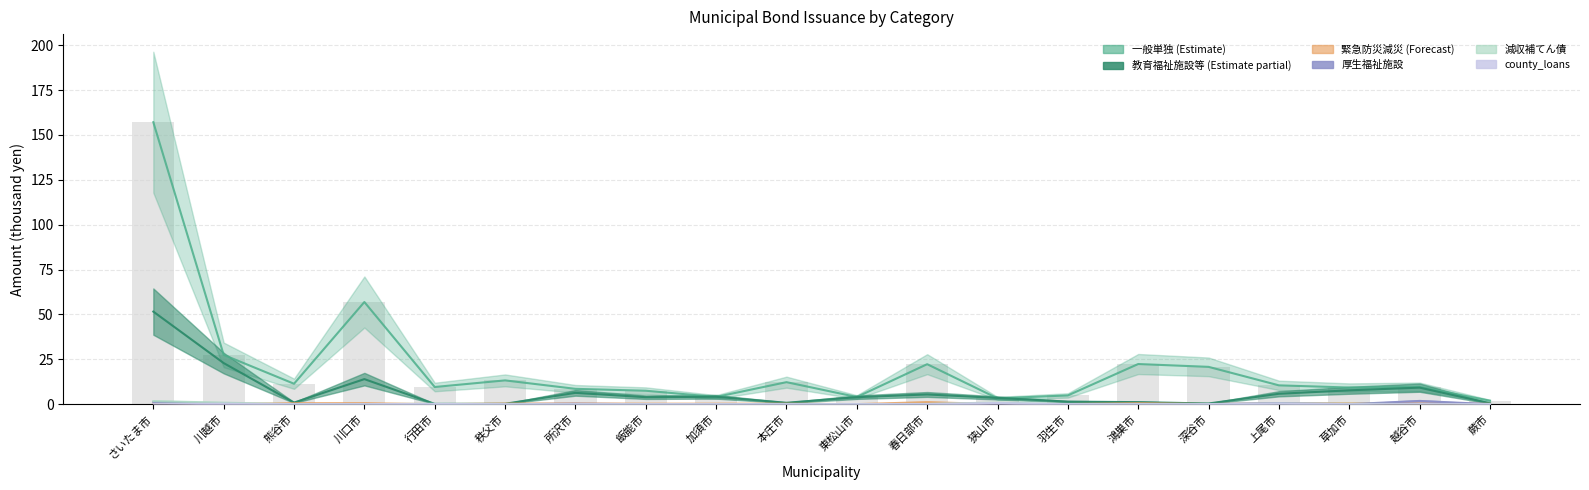

Reading left to right, transcribe all the data shown in this chart.

減収補てん債: さいたま市=1.7	川越市=0.8	熊谷市=0.0	川口市=0.0	行田市=0.2	秩父市=0.0	所沢市=0.0	飯能市=0.0	加須市=0.0	本庄市=0.0	東松山市=0.0	春日部市=0.2	狭山市=0.9	羽生市=0.0	鴻巣市=0.0	深谷市=0.0	上尾市=0.4	草加市=0.2	越谷市=0.0	蕨市=0.0
county_loans: さいたま市=0.0	川越市=0.3	熊谷市=0.0	川口市=0.0	行田市=0.1	秩父市=0.0	所沢市=0.0	飯能市=0.0	加須市=0.0	本庄市=0.0	東松山市=0.0	春日部市=0.1	狭山市=0.6	羽生市=0.0	鴻巣市=0.0	深谷市=0.0	上尾市=0.3	草加市=0.0	越谷市=0.0	蕨市=0.0
緊急防災減災: さいたま市=0.8	川越市=0.1	熊谷市=0.5	川口市=0.6	行田市=0.0	秩父市=0.3	所沢市=0.4	飯能市=0.3	加須市=0.3	本庄市=0.3	東松山市=0.0	春日部市=1.1	狭山市=0.0	羽生市=0.1	鴻巣市=0.5	深谷市=0.1	上尾市=0.5	草加市=0.5	越谷市=0.3	蕨市=0.2
厚生福祉施設: さいたま市=1.2	川越市=0.0	熊谷市=0.0	川口市=0.0	行田市=0.0	秩父市=0.0	所沢市=0.3	飯能市=0.0	加須市=0.0	本庄市=0.0	東松山市=0.0	春日部市=0.0	狭山市=0.0	羽生市=0.0	鴻巣市=0.0	深谷市=0.0	上尾市=0.6	草加市=0.0	越谷市=1.8	蕨市=0.0
教育福祉施設等: さいたま市=51.6	川越市=22.9	熊谷市=0.9	川口市=14.0	行田市=0.1	秩父市=0.2	所沢市=6.3	飯能市=3.9	加須市=4.1	本庄市=0.8	東松山市=3.9	春日部市=5.4	狭山市=3.5	羽生市=1.4	鴻巣市=1.1	深谷市=0.4	上尾市=5.8	草加市=7.7	越谷市=9.2	蕨市=0.5
一般単独: さいたま市=157.1	川越市=27.5	熊谷市=11.4	川口市=56.9	行田市=9.6	秩父市=13.2	所沢市=8.5	飯能市=7.5	加須市=4.0	本庄市=12.3	東松山市=4.0	春日部市=22.3	狭山市=3.2	羽生市=4.9	鴻巣市=22.4	深谷市=20.8	上尾市=10.5	草加市=9.3	越谷市=9.6	蕨市=1.9